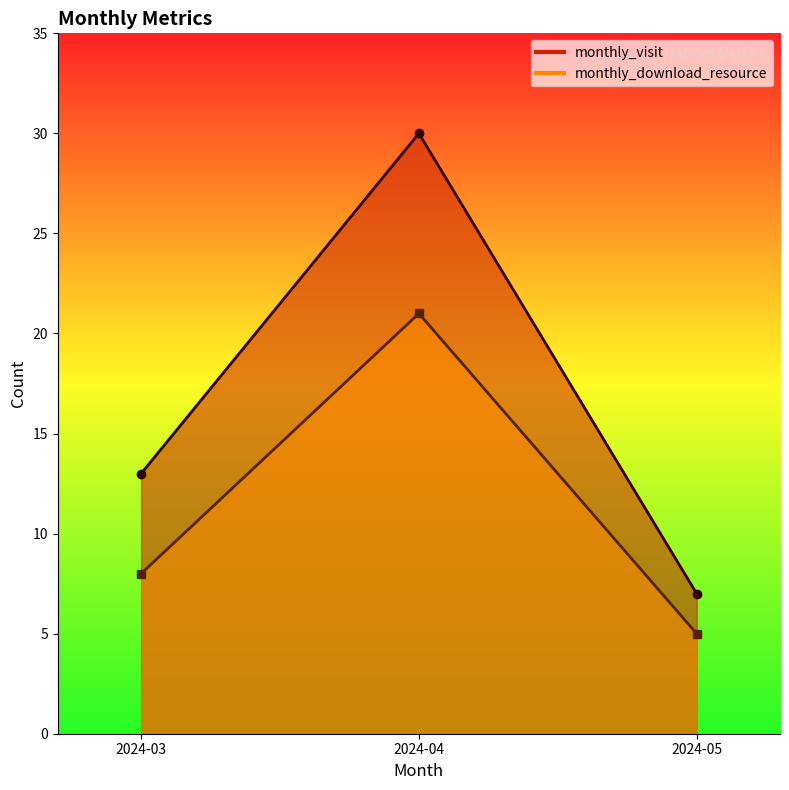

Reading left to right, what are all the values shown in this chart?

monthly_visit: 13	30	7
monthly_download_resource: 8	21	5